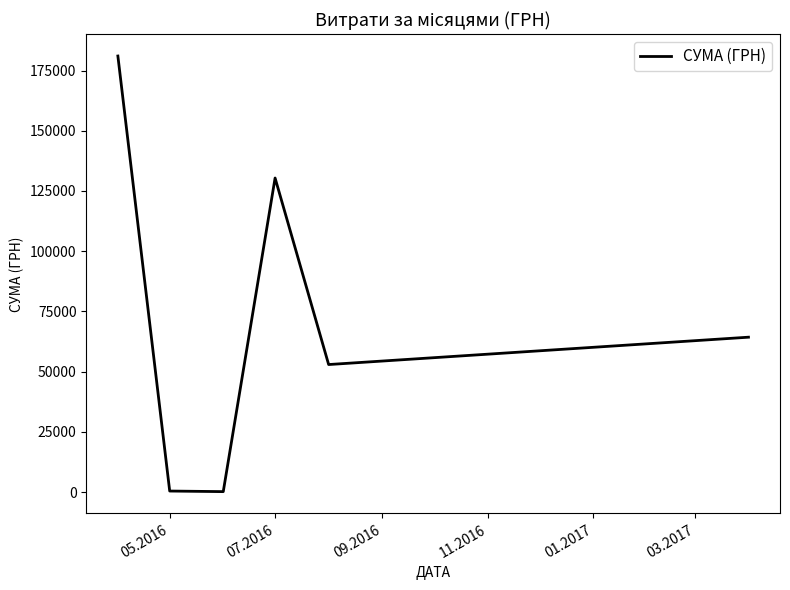

How many values are below 64293?

3